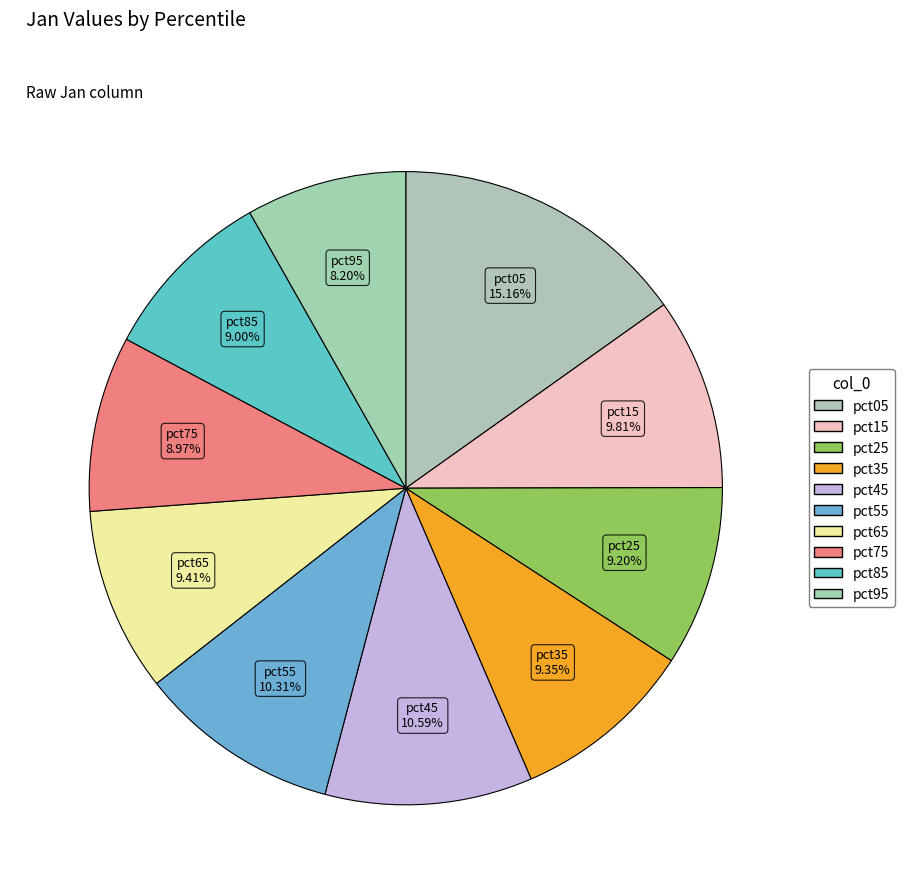

Which has a higher value, pct35 or pct15?

pct15